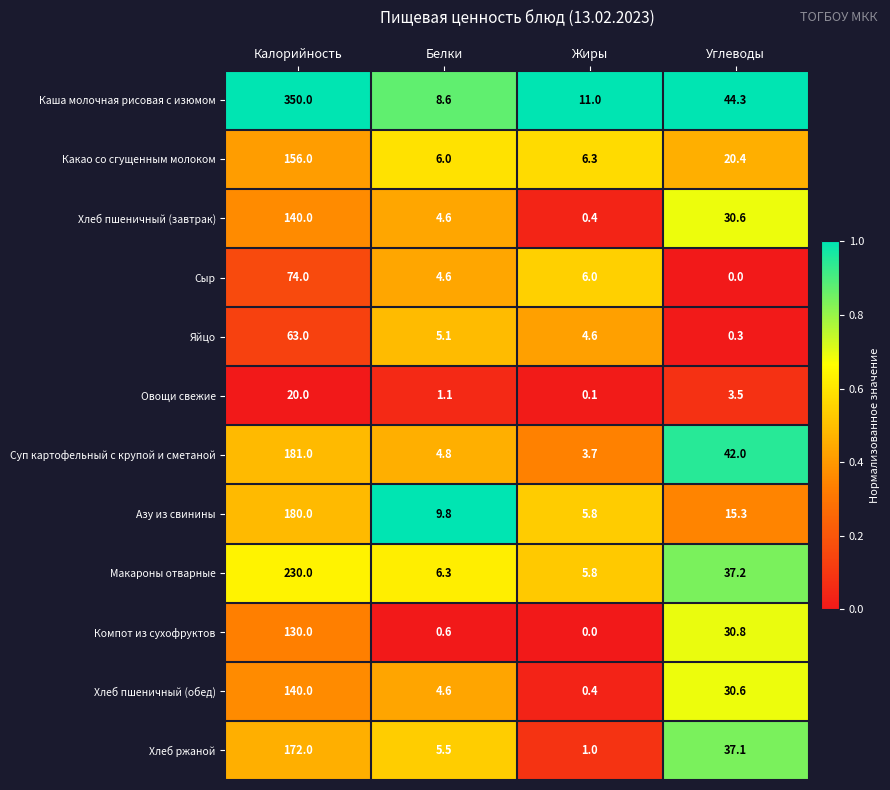

Which series has the largest total across all categories?

Каша молочная рисовая с изюмом